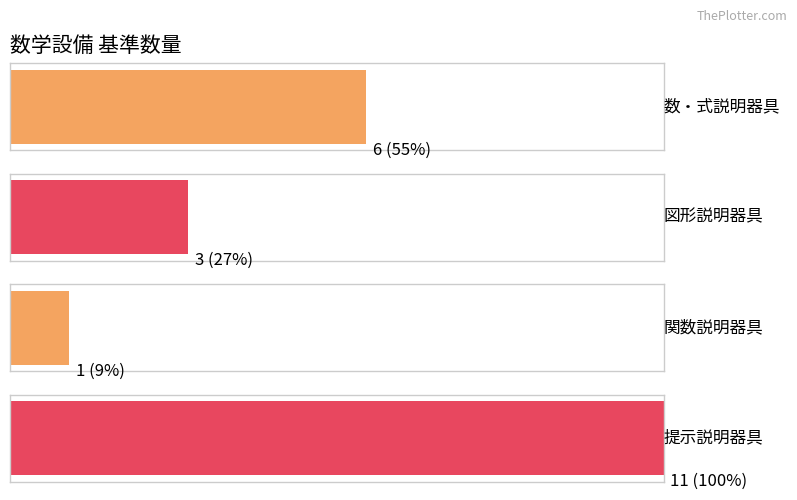

Reading left to right, transcribe all the data shown in this chart.

数・式説明器具: 6	6	6	6	6	6
図形説明器具: 3	3	3	3	3	3
関数説明器具: 1	1	1	1	1	1
提示説明器具: 11	11	11	11	11	11